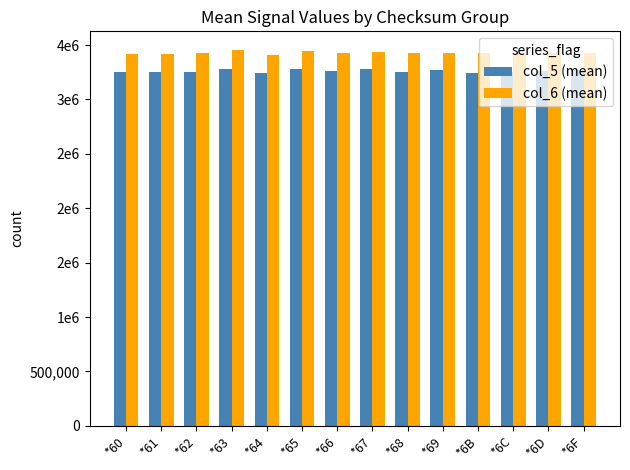

Is the value of col_6 (mean) at *69 greater than the value of col_5 (mean) at *6D?

Yes